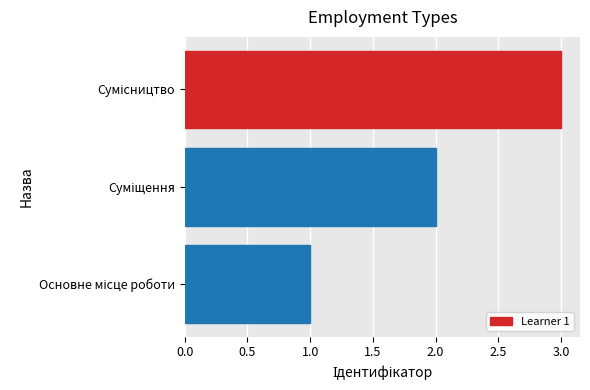

What is the greatest value displayed?

3